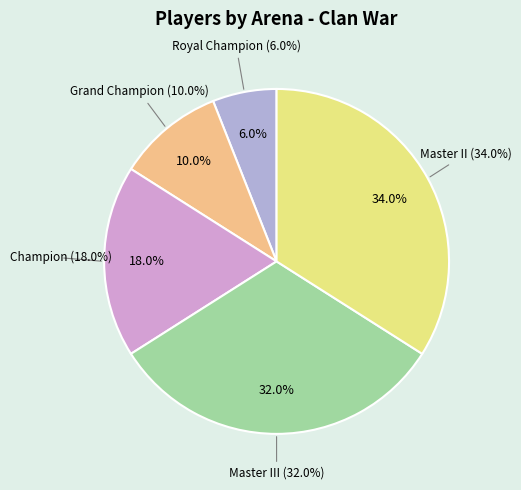

What is the smallest slice in the pie chart?

Royal Champion